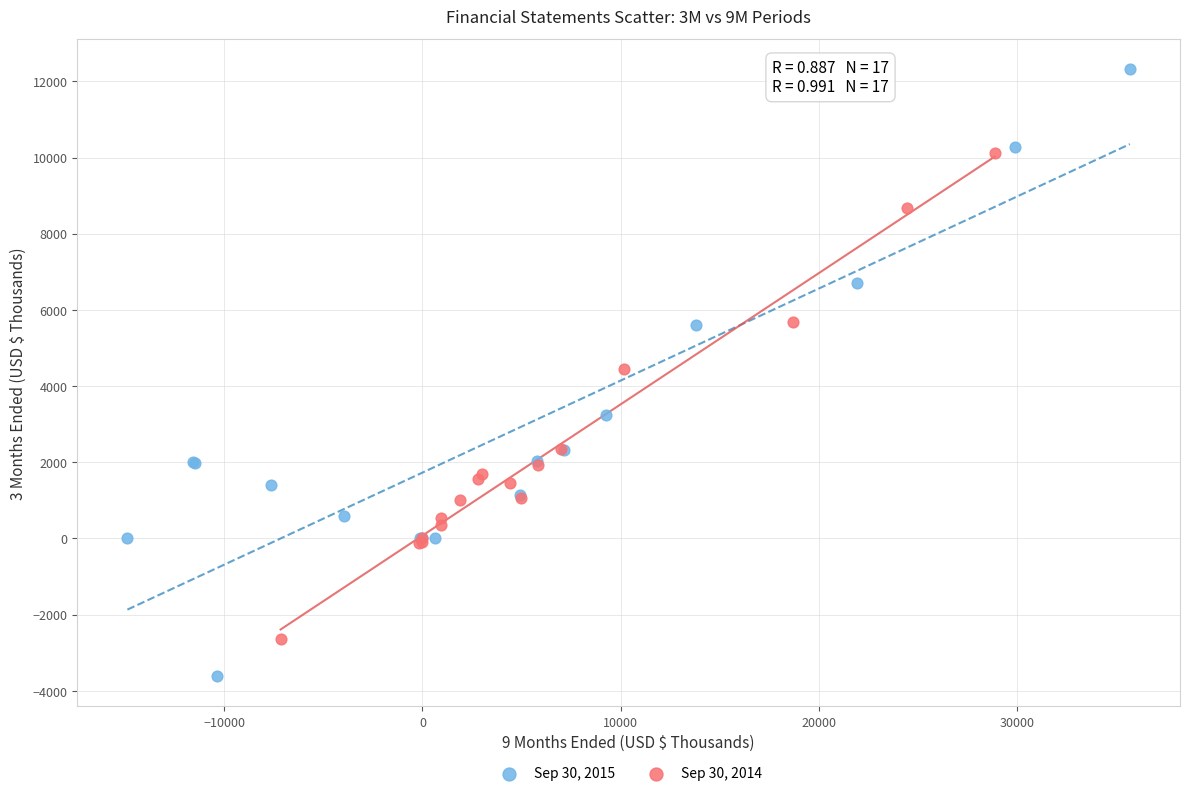

Which series reaches the minimum Y coordinate?

Sep 30, 2015